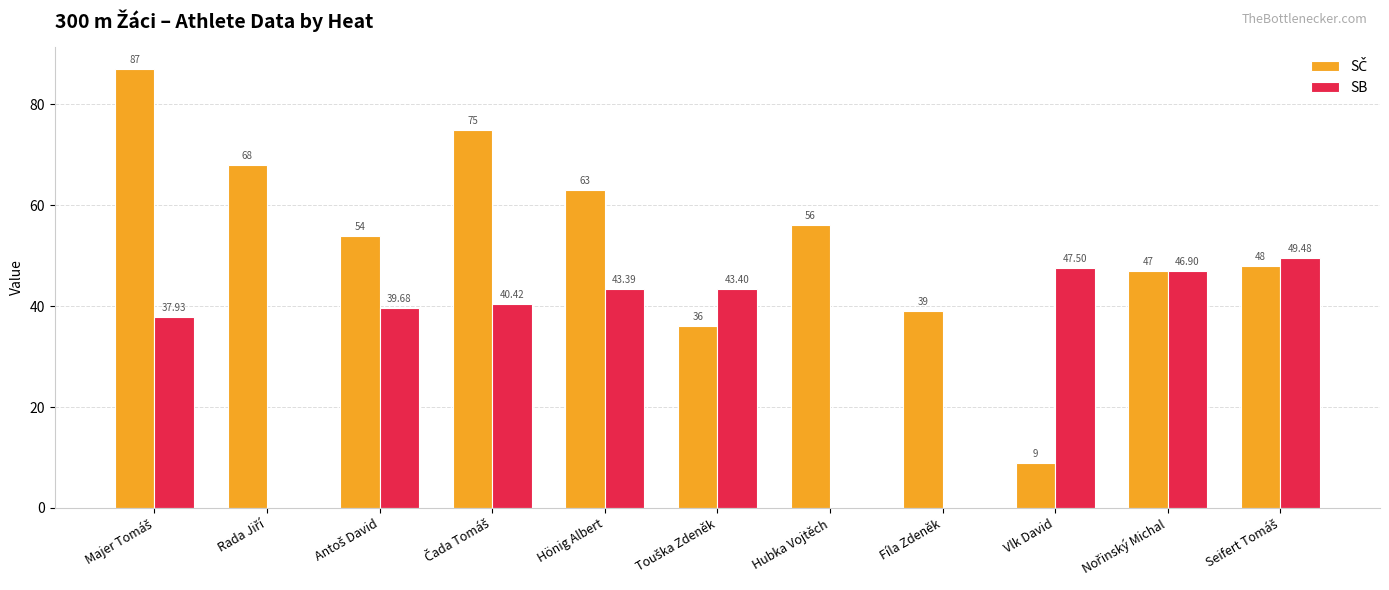

How many values in the SB series exceed 40?

6